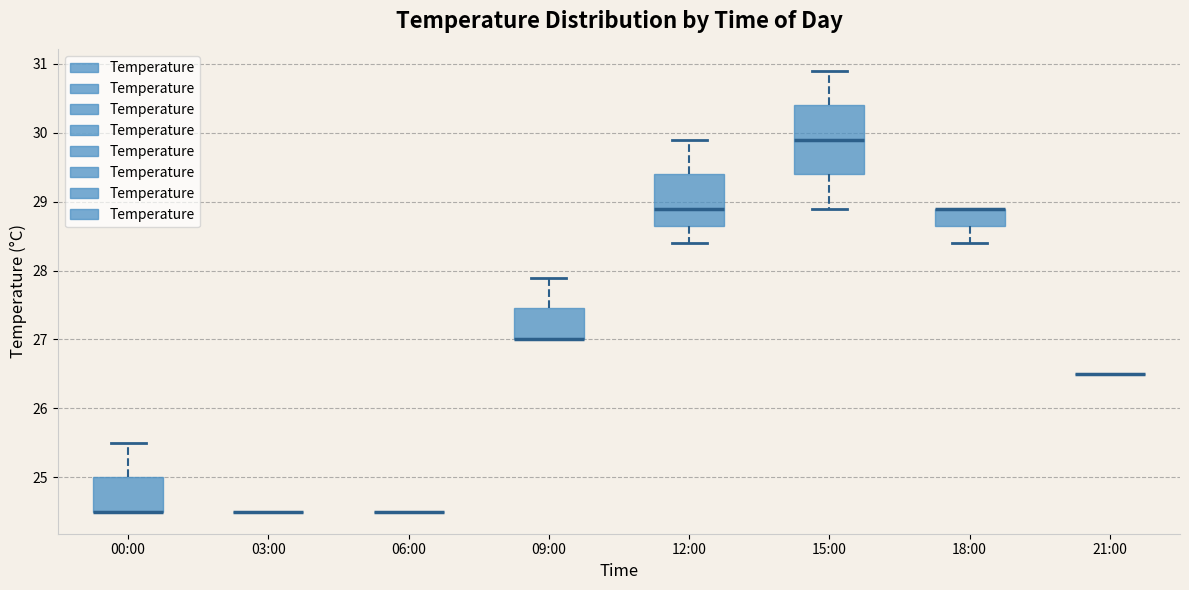

Reading left to right, read every box against the y-axis: the position of its median line, the range the box covers, and the ends of its whiskers. The values are not printed on the chart, so give them approximately, as read against the axis.

00:00: median 24.5 (drawn on the box's lower edge), box 24.5 to 25.0, whiskers 24.5 to 25.5
03:00: box collapsed to a line at 24.5, whiskers 24.5 to 24.5
06:00: box collapsed to a line at 24.5, whiskers 24.5 to 24.5
09:00: median 27.0 (drawn on the box's lower edge), box 27.0 to 27.5, whiskers 27.0 to 27.9
12:00: median 28.9, box 28.7 to 29.4, whiskers 28.4 to 29.9
15:00: median 29.9, box 29.4 to 30.4, whiskers 28.9 to 30.9
18:00: median 28.9 (drawn on the box's upper edge), box 28.7 to 28.9, whiskers 28.4 to 28.9
21:00: box collapsed to a line at 26.5, whiskers 26.5 to 26.5